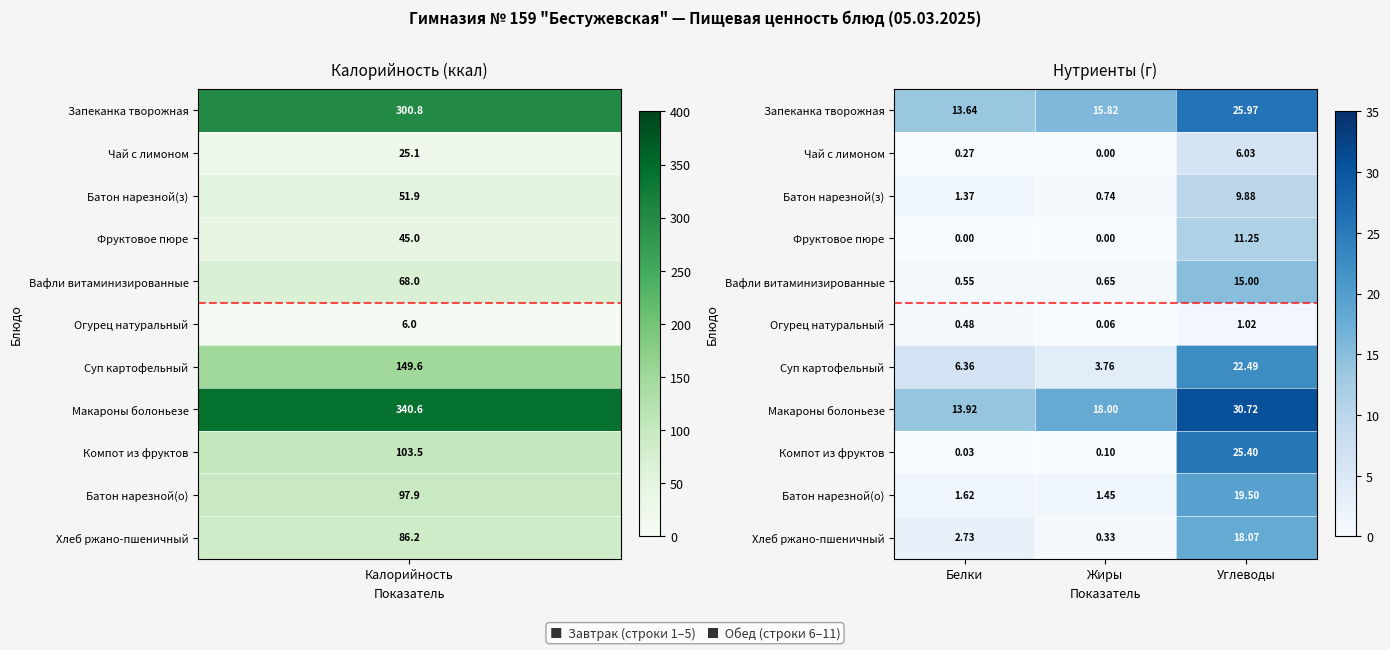

List the series in order of their peak value, highest first.

Макароны болоньезе, Запеканка творожная, Компот из фруктов, Суп картофельный, Батон нарезной(о), Хлеб ржано-пшеничный, Вафли витаминизированные, Фруктовое пюре, Батон нарезной(з), Чай с лимоном, Огурец натуральный